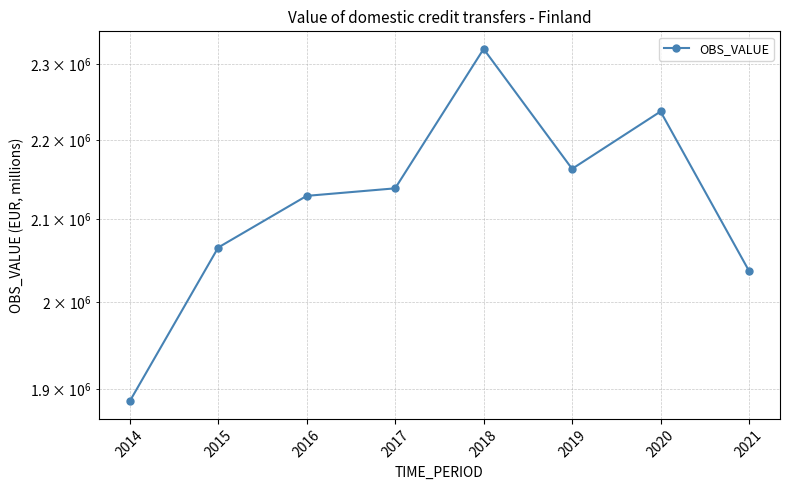

What is the difference between the maximum and second lowest values?

284224.7